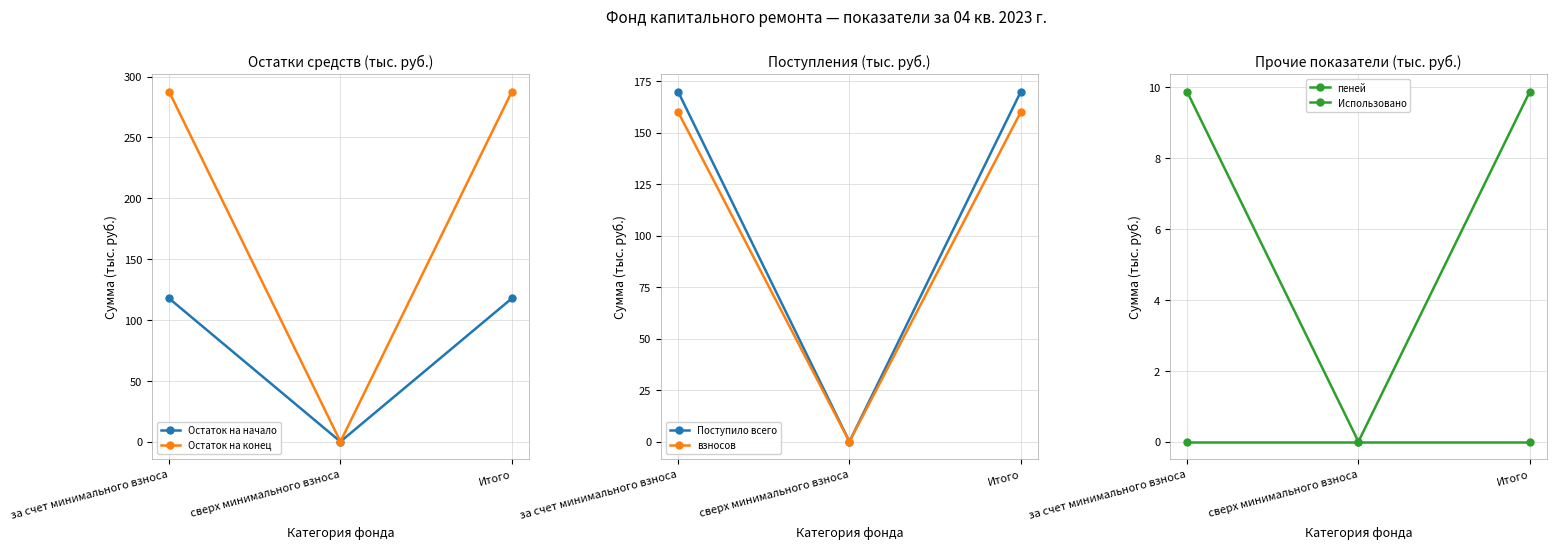

List the labels in order of пеней value, largest first.

за счет минимального взноса, Итого, сверх минимального взноса